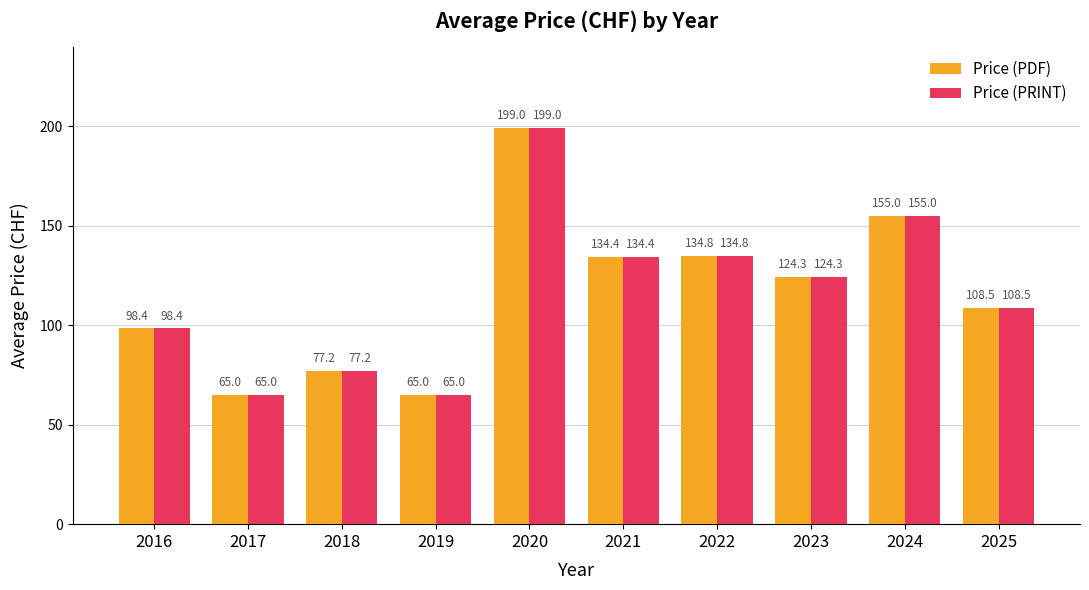

The Price (PDF) series shows 194.8 at 2025. True or false?

False